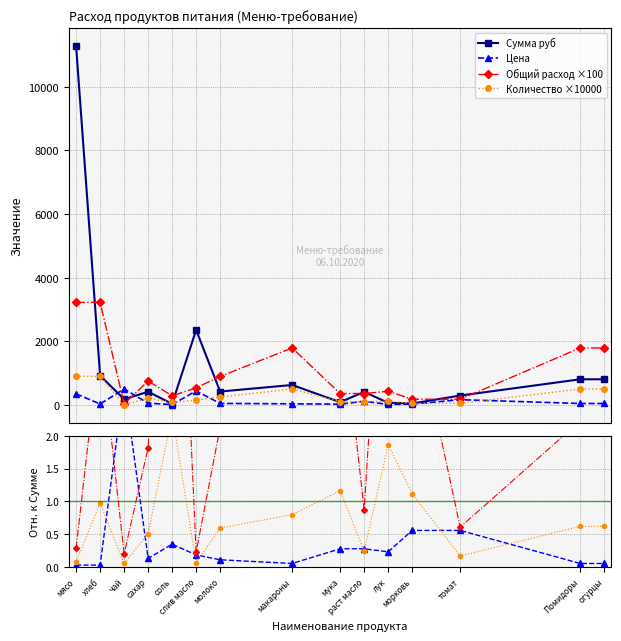

True or false: Цена has more than 0 points higher than both neighbors.

True